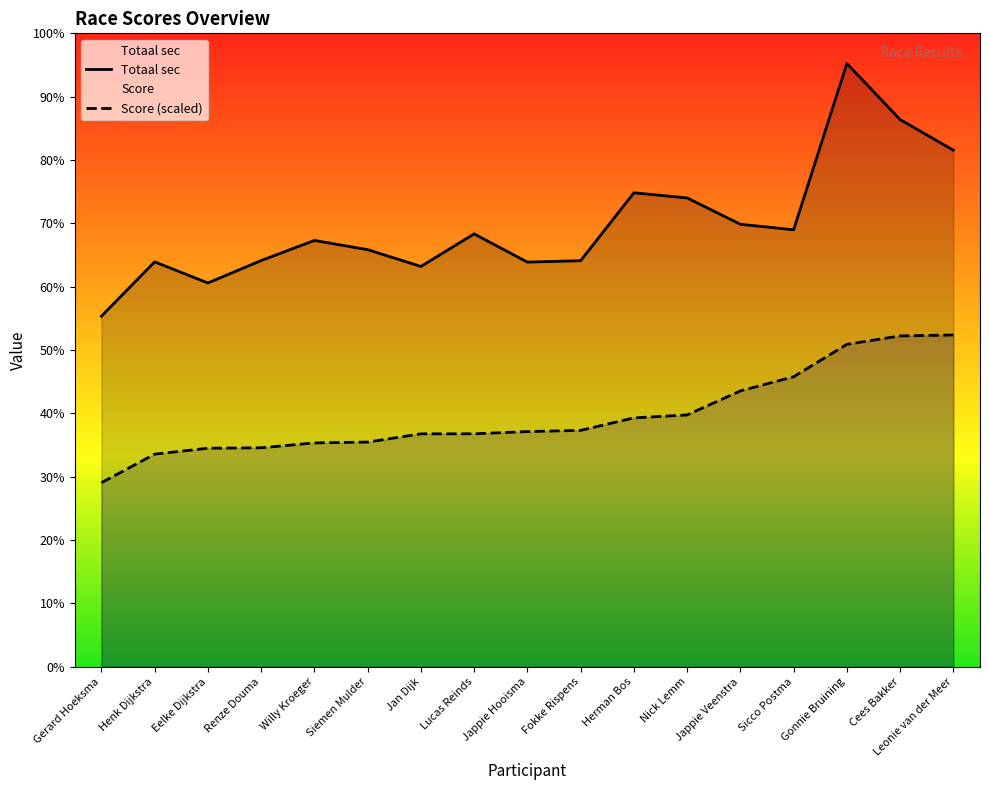

Rank the series by their maximum value, from highest to lowest.

Totaal sec, Score (scaled)